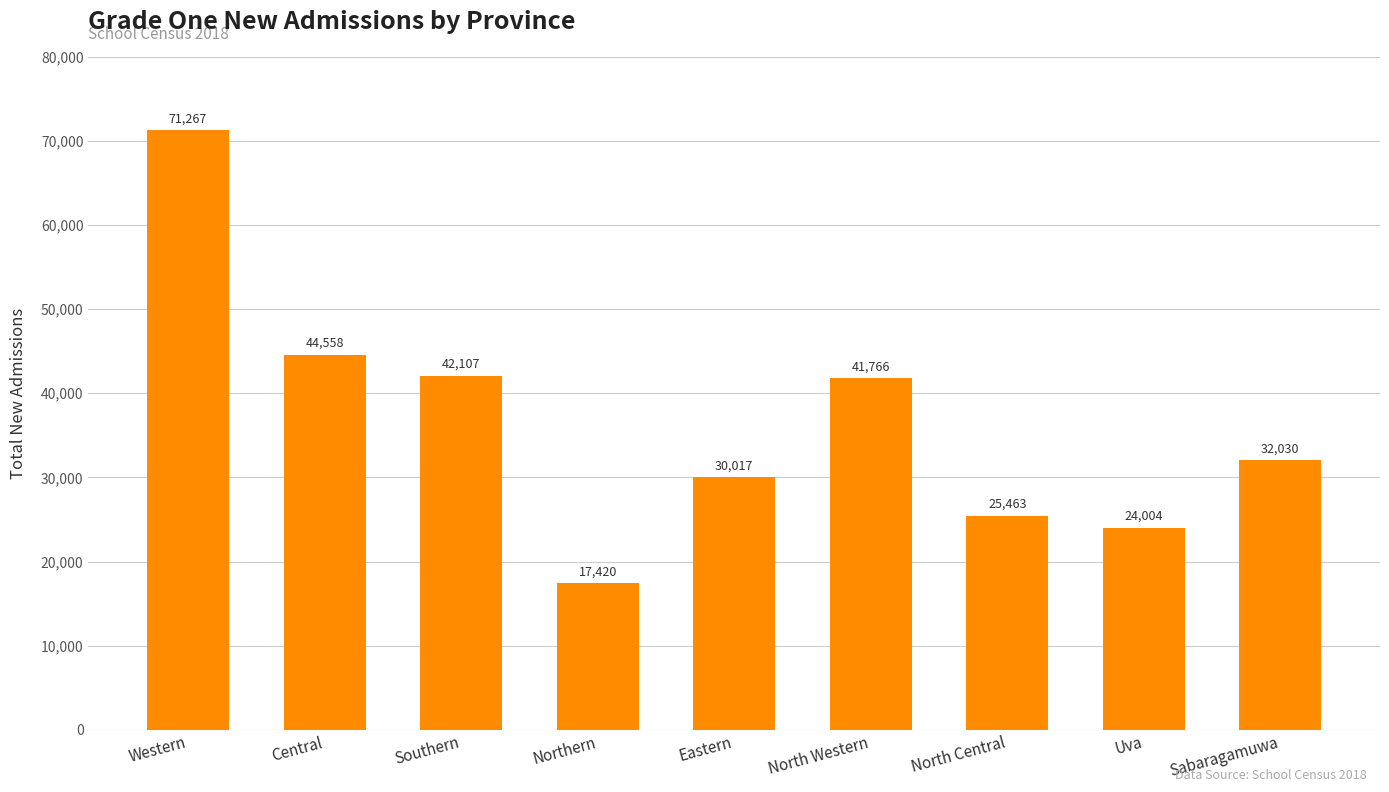

What is the label of the 8th bar from the left?

Uva